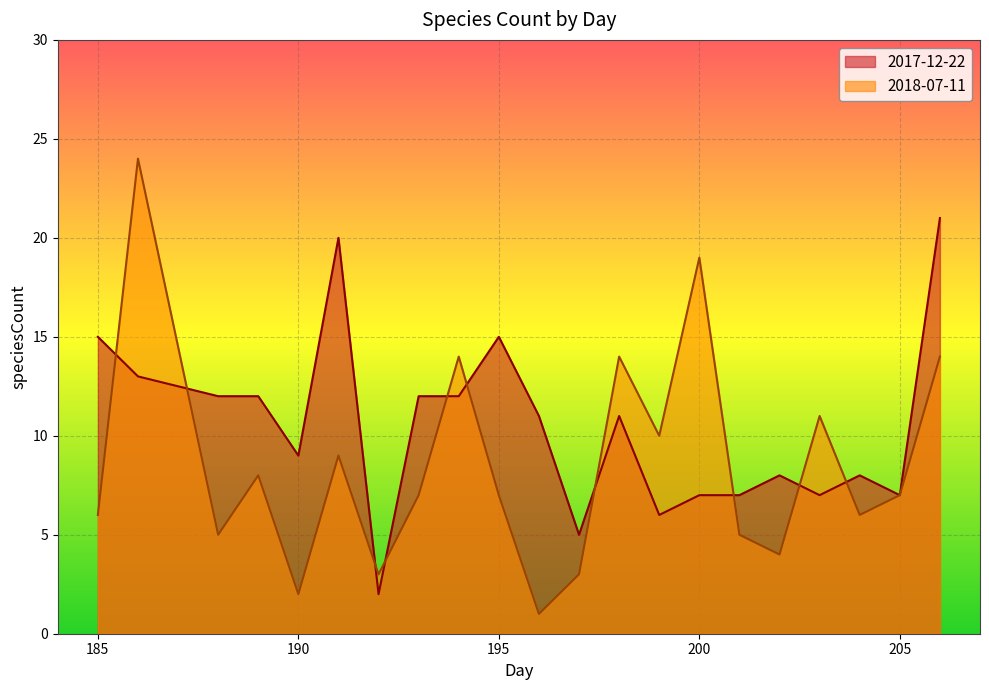

What is the difference between the 2018-07-11 values at 192 and 200?

16